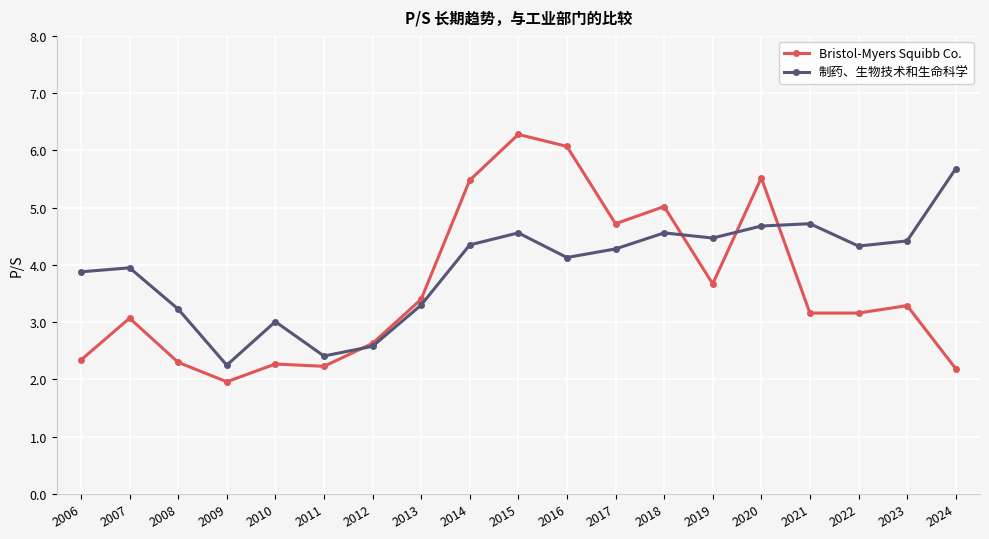

Between 2010 and 2018, which series saw the biggest shift?

Bristol-Myers Squibb Co.